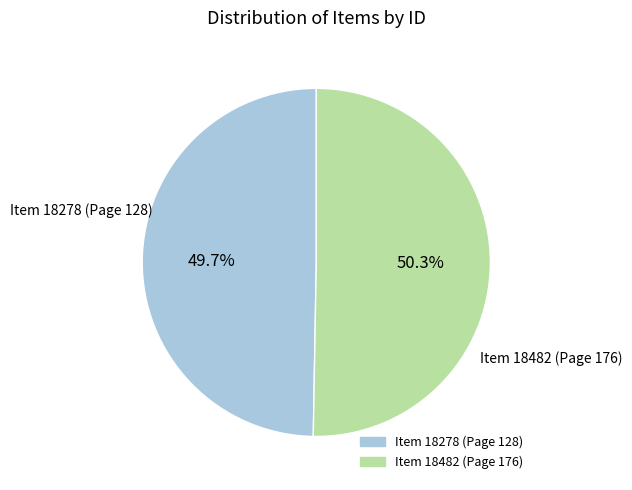

Combined, what portion of the pie is Item 18482 (Page 176) and Item 18278 (Page 128)?

100.0%